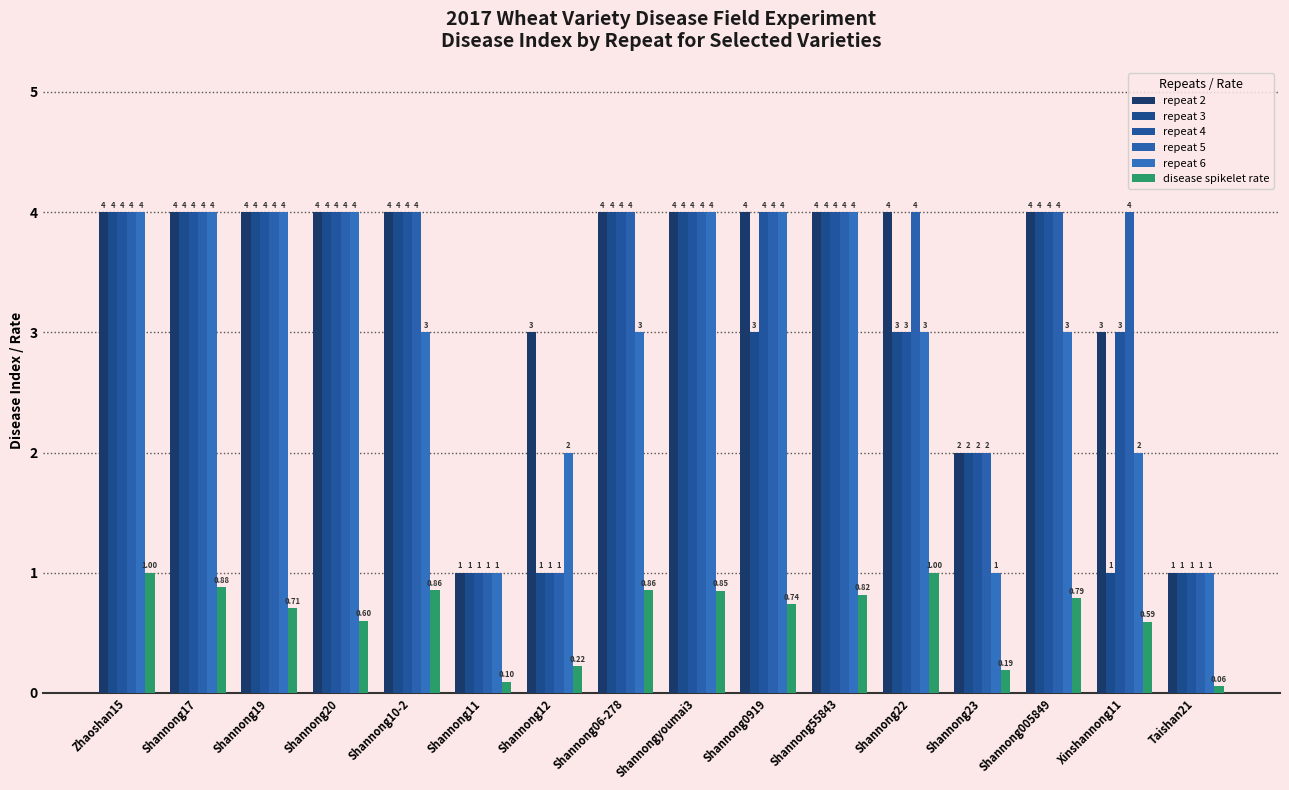

What is the label of the 1st bar from the left?

Zhaoshan15